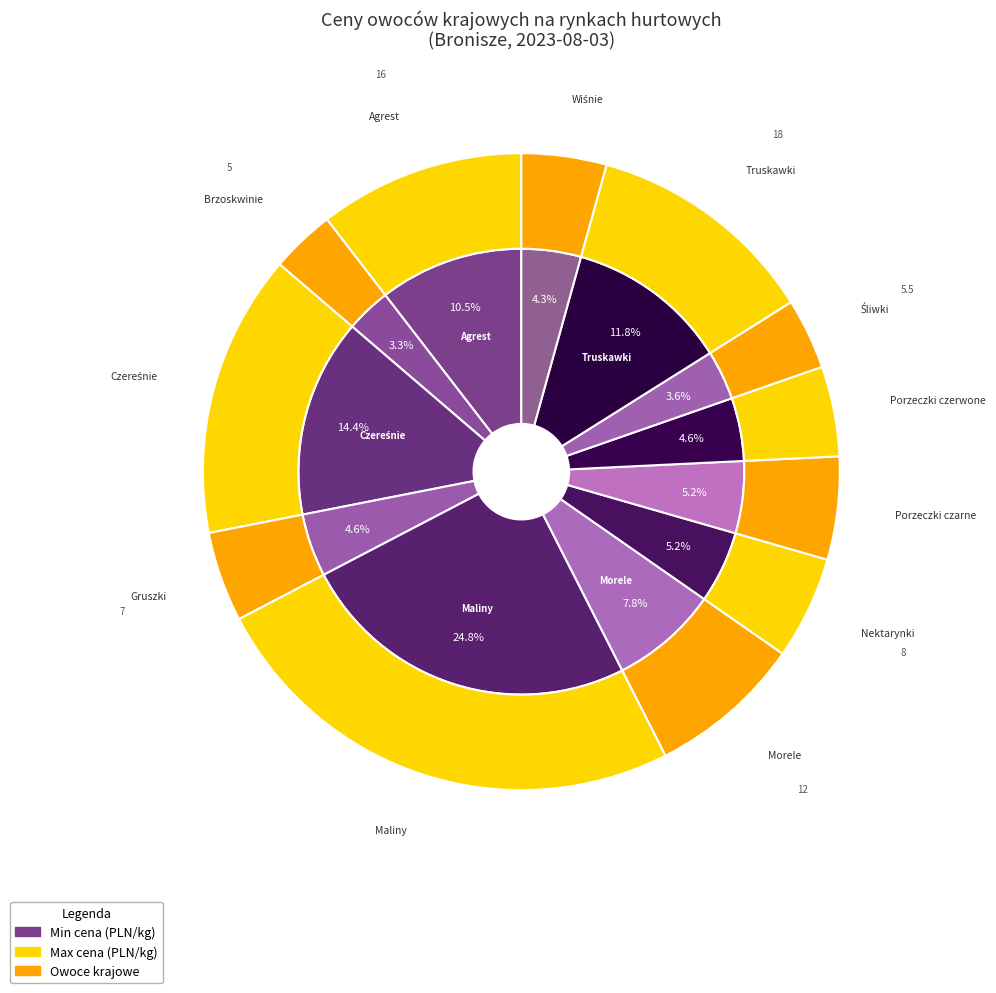

True or false: 3 accounts for 4% of the total.

True